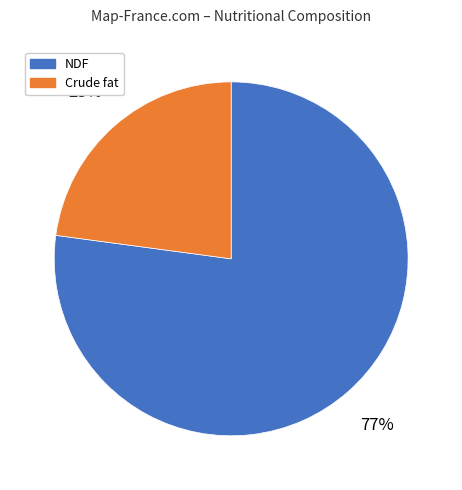

To the nearest percent, what is the average slice percentage?

50%